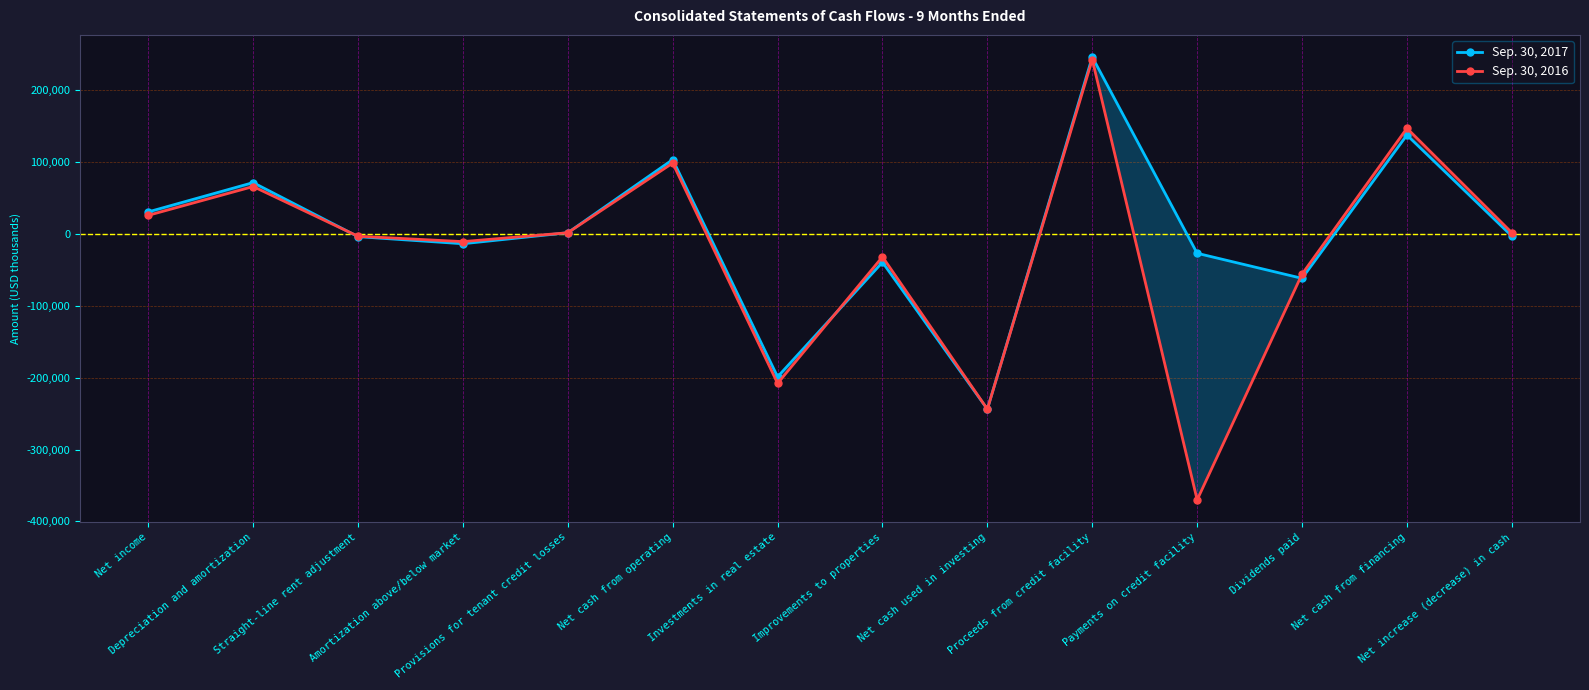

What is the approximate value of Sep. 30, 2017 at Proceeds from credit facility?

246000